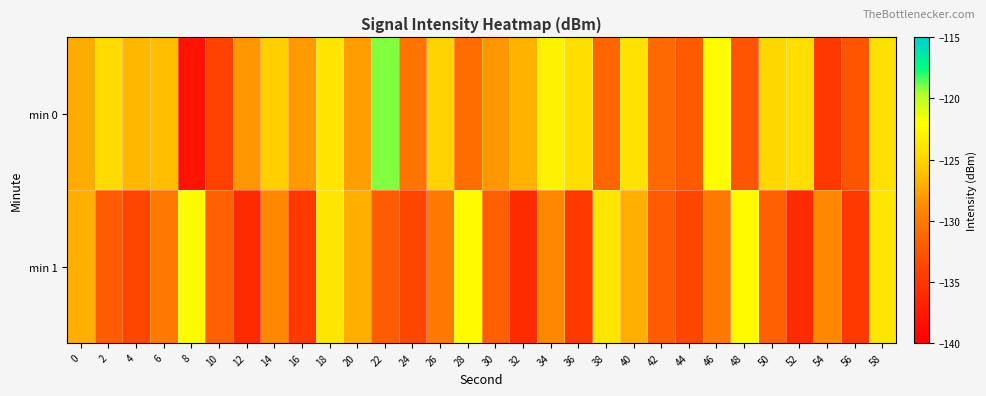

Which series has the widest spread of values?

min 0